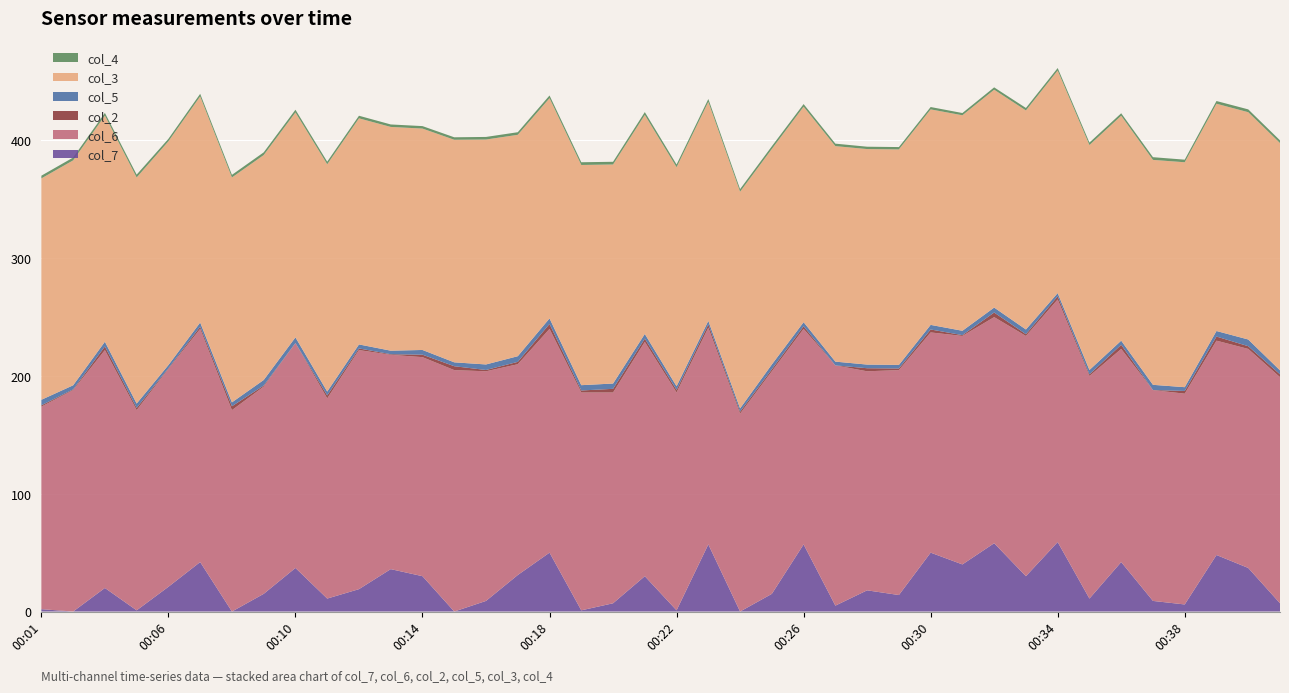

Reading right to left, extract all data points from this chart.

col_7: 00:41=7.0	00:40=37.0	00:39=48.0	00:38=6.0	00:37=9.0	00:36=42.0	00:35=11.0	00:34=59.0	00:33=30.0	00:32=58.0	00:31=40.0	00:30=50.0	00:29=14.0	00:28=18.0	00:27=5.0	00:26=57.0	00:25=15.0	00:24=0.0	00:23=57.0	00:22=1.0	00:21=30.0	00:20=7.0	00:19=1.0	00:18=50.0	00:17=31.0	00:16=9.0	00:15=0.0	00:14=30.0	00:13=36.0	00:12=19.0	00:11=11.0	00:10=37.0	00:09=15.0	00:08=0.0	00:07=42.0	00:06=21.0	00:05=1.0	00:04=20.0	00:03=0.0	00:01=2.0
col_6: 00:41=192.0	00:40=186.0	00:39=182.0	00:38=179.0	00:37=179.0	00:36=181.0	00:35=189.0	00:34=206.0	00:33=204.0	00:32=192.0	00:31=194.0	00:30=187.0	00:29=191.0	00:28=186.0	00:27=204.0	00:26=183.0	00:25=189.0	00:24=168.0	00:23=184.0	00:22=185.0	00:21=199.0	00:20=179.0	00:19=185.0	00:18=190.0	00:17=179.0	00:16=195.0	00:15=205.0	00:14=186.0	00:13=182.0	00:12=203.0	00:11=170.0	00:10=191.0	00:09=176.0	00:08=171.0	00:07=198.0	00:06=185.0	00:05=170.0	00:04=202.0	00:03=188.0	00:01=172.0
col_2: 00:41=2.4	00:40=2.3	00:39=3.5	00:38=2.3	00:37=0.1	00:36=3.5	00:35=1.4	00:34=2.7	00:33=1.5	00:32=3.9	00:31=0.7	00:30=2.5	00:29=1.4	00:28=2.6	00:27=0.0	00:26=2.2	00:25=1.7	00:24=1.7	00:23=2.8	00:22=2.2	00:21=2.7	00:20=3.1	00:19=1.7	00:18=4.2	00:17=2.0	00:16=1.1	00:15=3.3	00:14=2.1	00:13=0.5	00:12=1.4	00:11=2.5	00:10=0.0	00:09=0.9	00:08=3.3	00:07=1.9	00:06=0.6	00:05=1.9	00:04=3.1	00:03=0.6	00:01=1.1
col_5: 00:41=3.4	00:40=5.7	00:39=4.7	00:38=3.2	00:37=4.4	00:36=3.5	00:35=3.7	00:34=2.7	00:33=4.0	00:32=4.2	00:31=3.7	00:30=3.9	00:29=3.0	00:28=3.1	00:27=3.2	00:26=3.5	00:25=4.1	00:24=2.8	00:23=3.0	00:22=3.1	00:21=4.0	00:20=4.5	00:19=4.5	00:18=4.7	00:17=4.8	00:16=4.7	00:15=3.3	00:14=4.0	00:13=3.0	00:12=3.4	00:11=3.3	00:10=4.8	00:09=4.7	00:08=3.3	00:07=3.5	00:06=2.7	00:05=3.7	00:04=4.0	00:03=3.5	00:01=4.7
col_3: 00:41=193.0	00:40=193.0	00:39=193.0	00:38=191.0	00:37=191.0	00:36=191.0	00:35=191.0	00:34=189.0	00:33=186.0	00:32=185.0	00:31=183.0	00:30=183.0	00:29=183.0	00:28=183.0	00:27=183.0	00:26=183.0	00:25=183.0	00:24=184.0	00:23=186.0	00:22=186.0	00:21=186.0	00:20=186.0	00:19=187.0	00:18=187.0	00:17=188.0	00:16=191.0	00:15=189.0	00:14=188.0	00:13=190.0	00:12=192.0	00:11=193.0	00:10=191.0	00:09=191.0	00:08=191.0	00:07=192.0	00:06=190.0	00:05=192.0	00:04=192.0	00:03=191.0	00:01=188.0
col_4: 00:41=2.3	00:40=2.4	00:39=2.3	00:38=2.2	00:37=2.3	00:36=2.1	00:35=2.1	00:34=2.1	00:33=2.1	00:32=2.0	00:31=1.9	00:30=2.0	00:29=2.0	00:28=2.0	00:27=2.1	00:26=2.2	00:25=2.3	00:24=2.2	00:23=2.4	00:22=2.3	00:21=2.4	00:20=2.3	00:19=2.3	00:18=2.3	00:17=2.2	00:16=2.2	00:15=2.1	00:14=2.1	00:13=2.1	00:12=2.2	00:11=2.2	00:10=2.3	00:09=2.3	00:08=2.2	00:07=2.2	00:06=2.1	00:05=2.4	00:04=2.3	00:03=2.4	00:01=2.3